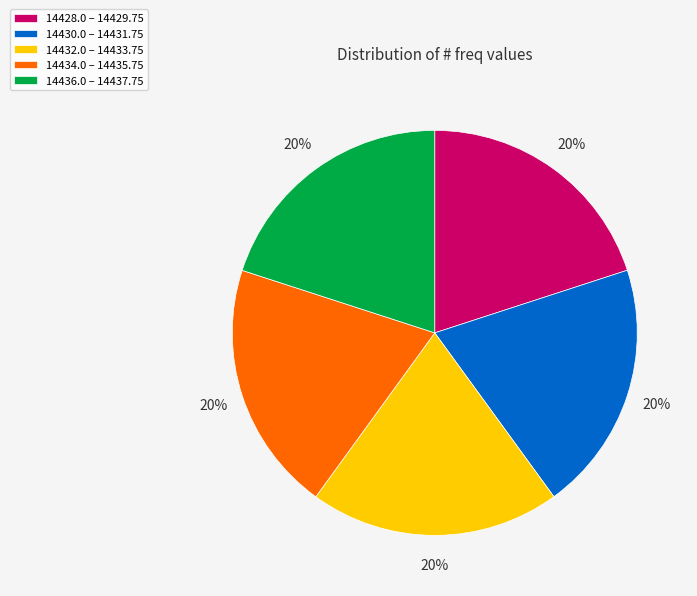

To the nearest percent, what percentage of the pie is 14432.0 – 14433.75?

20%